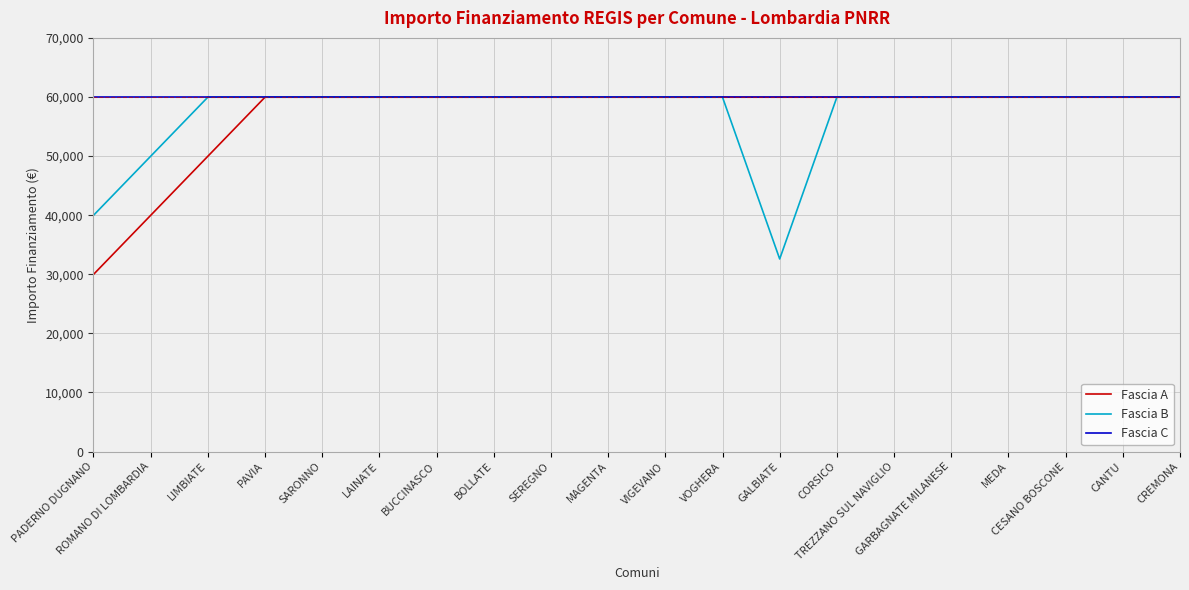

What is the greatest value displayed?

59966